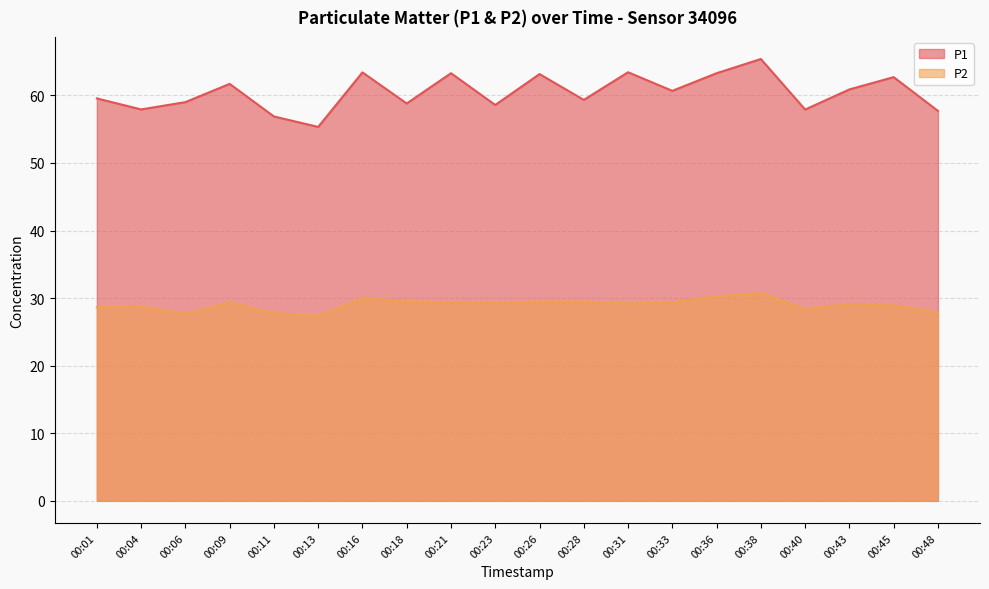

Rank the series by their average value, from lowest to highest.

P2, P1